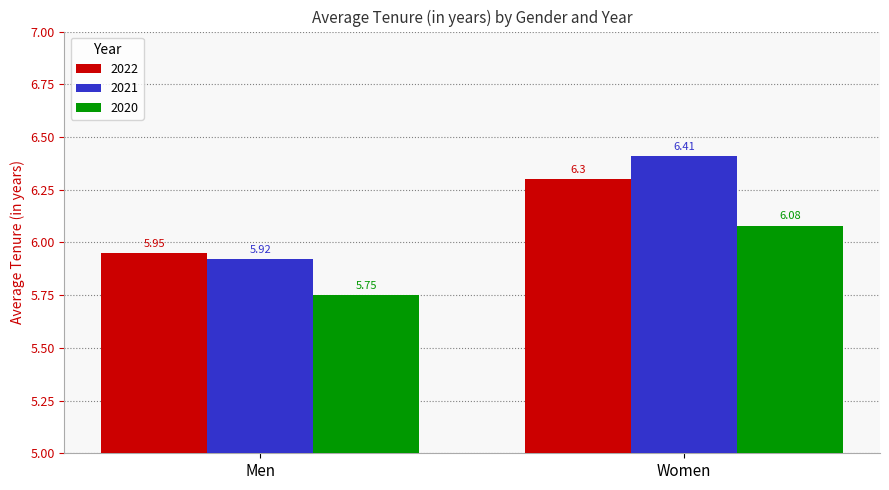

True or false: 2020 has a value of 2.2 at Men.

False